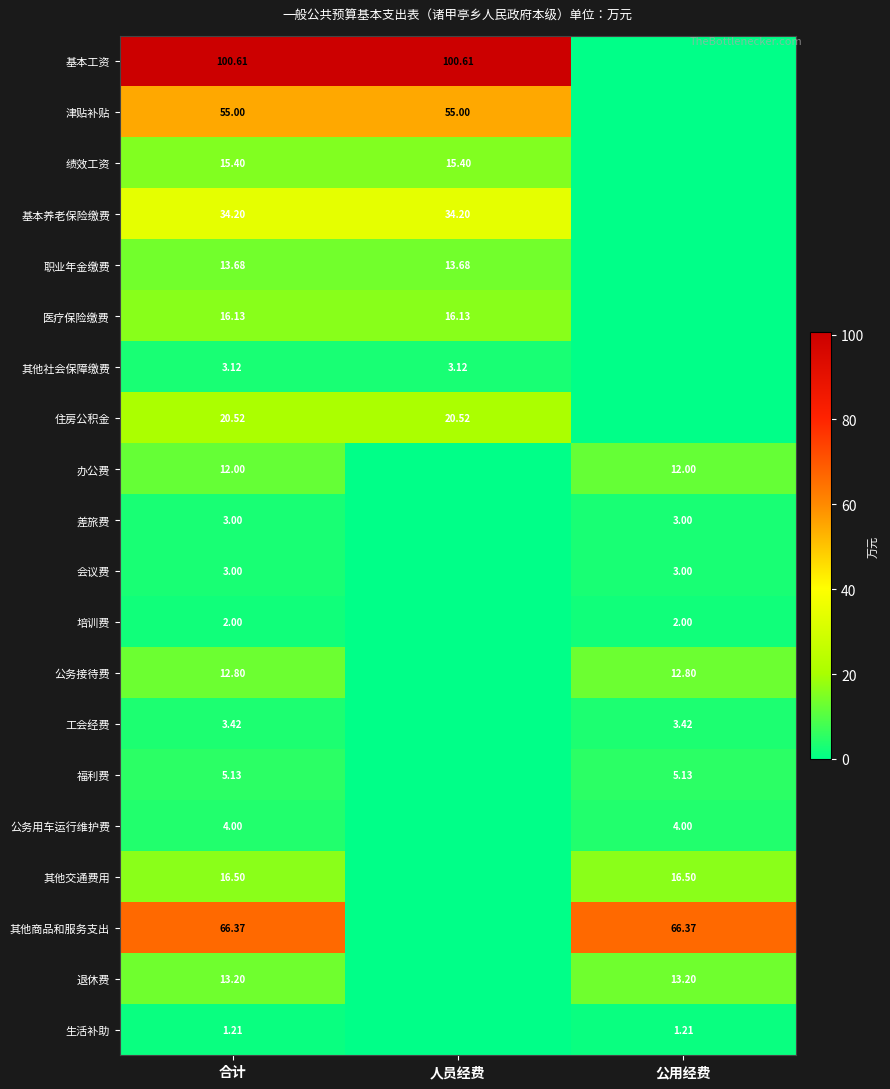

Is the value of 基本养老保险缴费 at 人员经费 greater than the value of 培训费 at 合计?

Yes